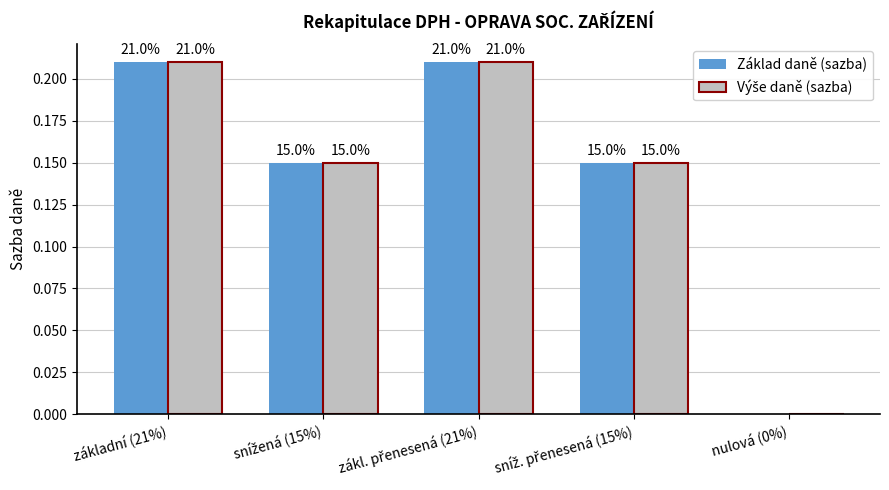

True or false: Výše daně (sazba) has a value of 0.2 at zákl. přenesená (21%).

True